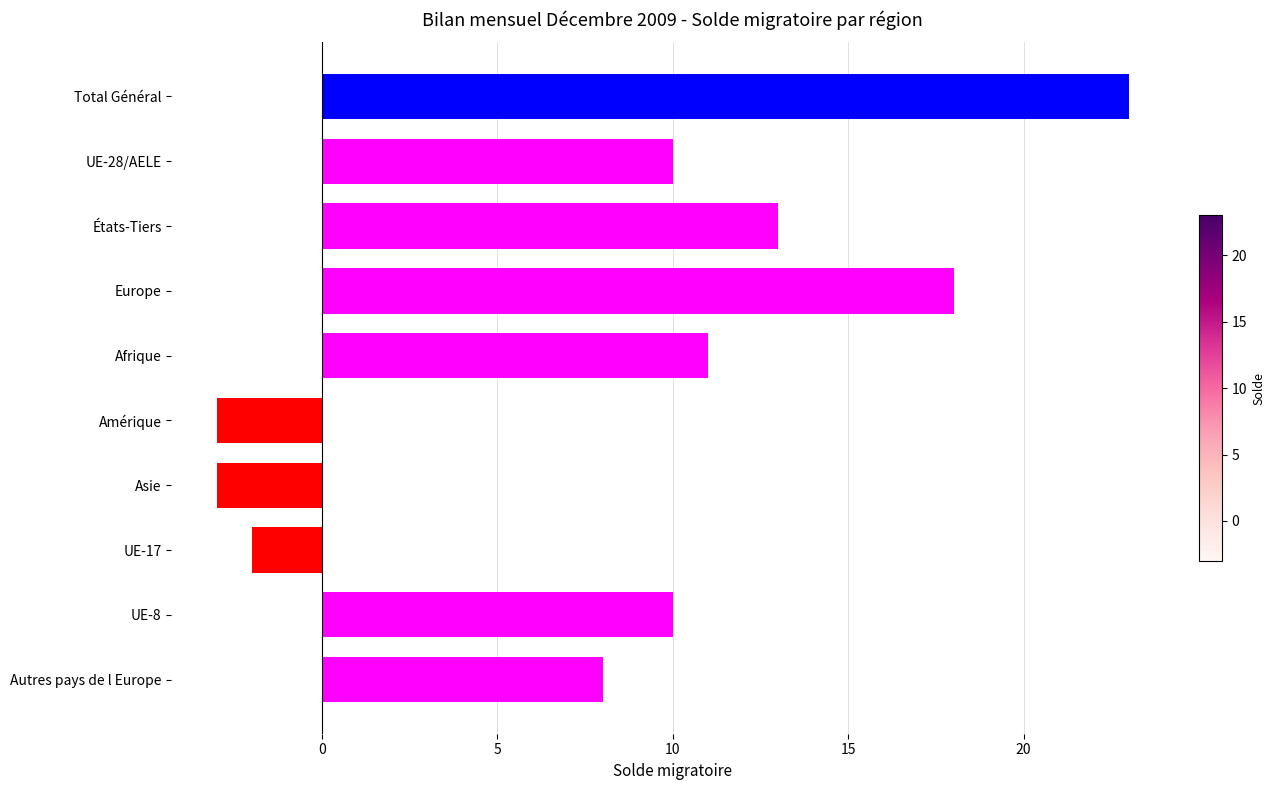

How many bars are there in total?

10